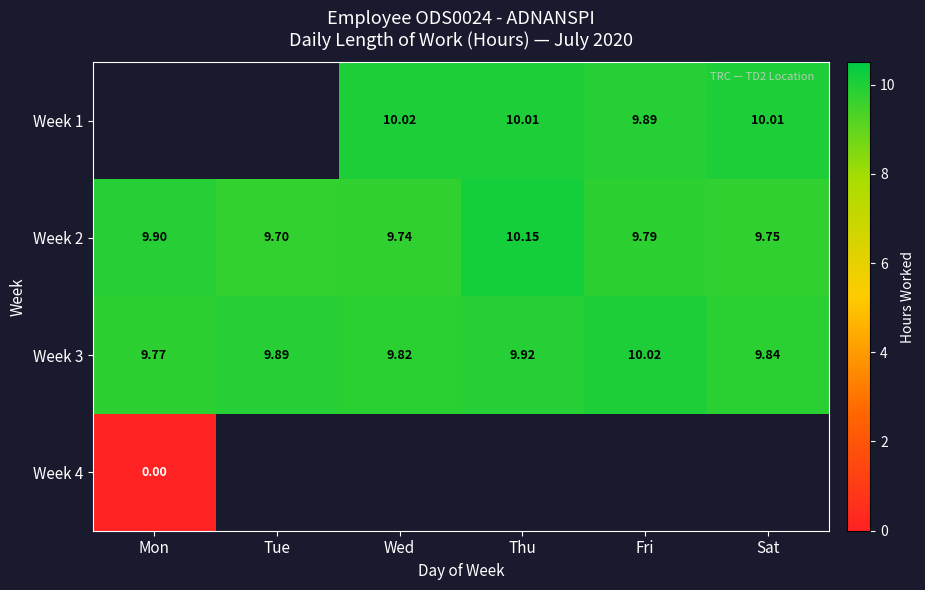

Is the value of Week 1 at Fri greater than the value of Week 3 at Sat?

Yes